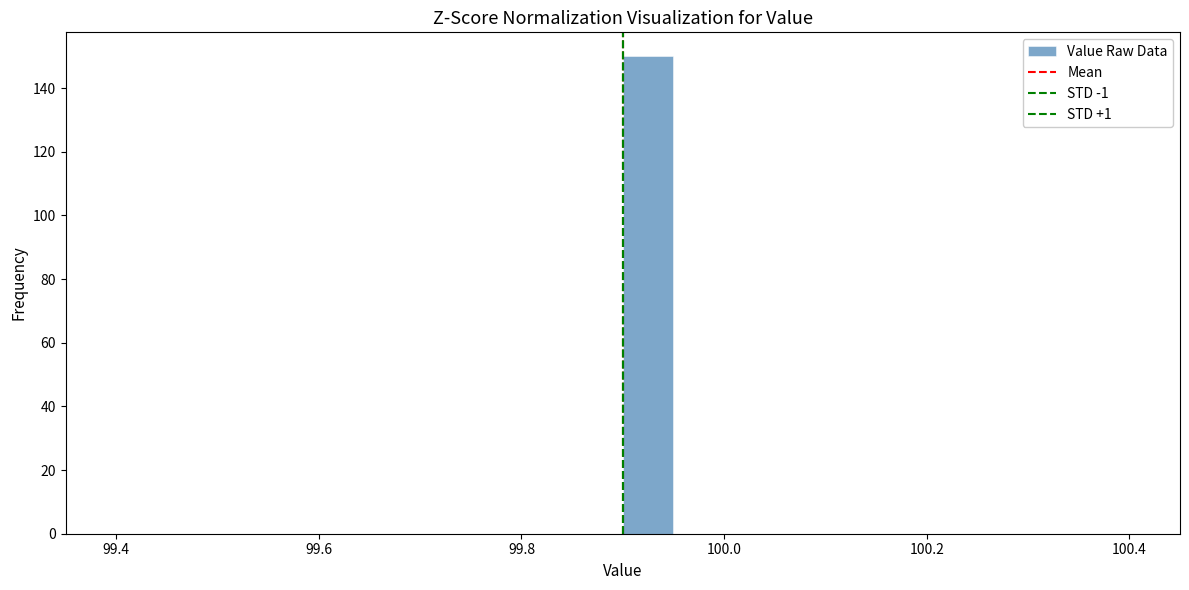

Read against the x-axis, roughly where is the centre of the tallest bar?

99.92